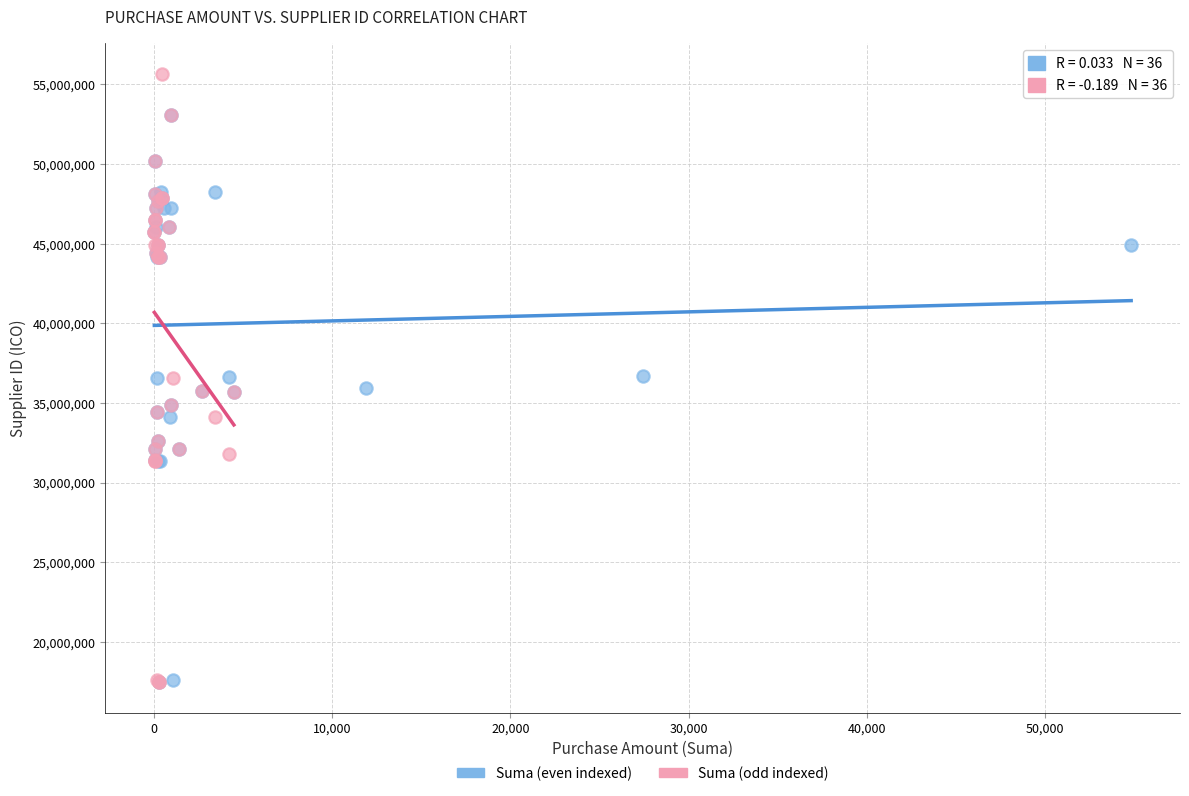

What are all the series names shown in the legend?

Suma (even indexed), Suma (odd indexed)